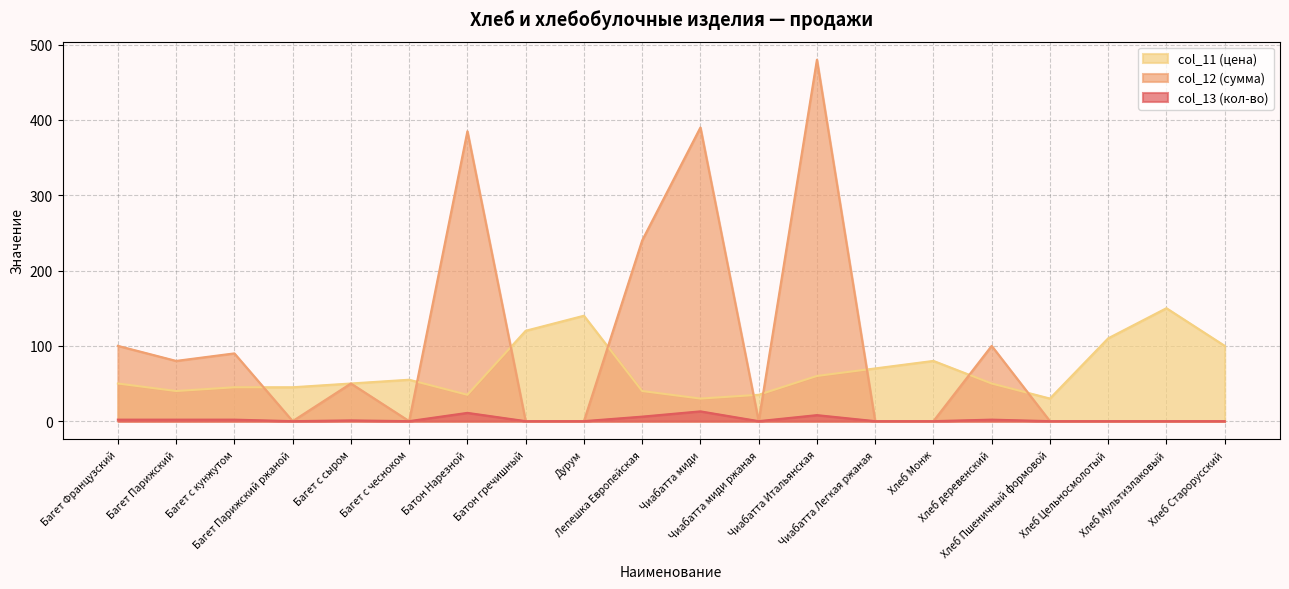

At which category is the sum across all series the highest?

Чиабатта Итальянская